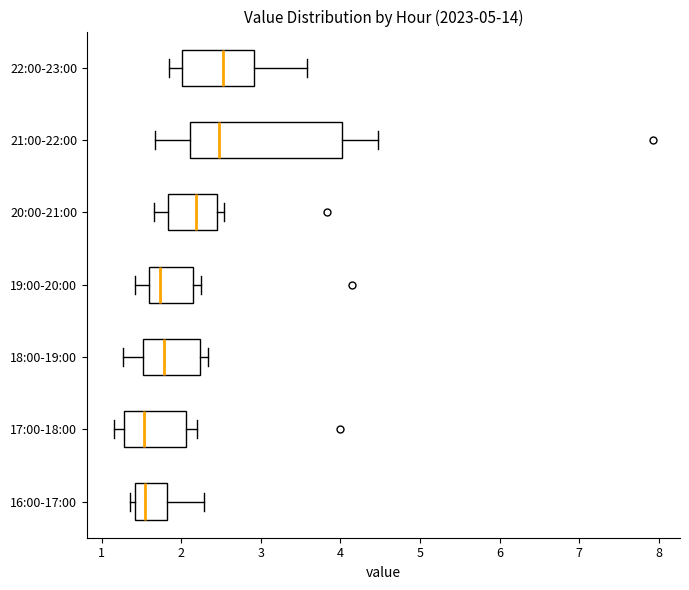

Comparing the boxes themselves (not the whiskers), which one is the widest?

21:00-22:00